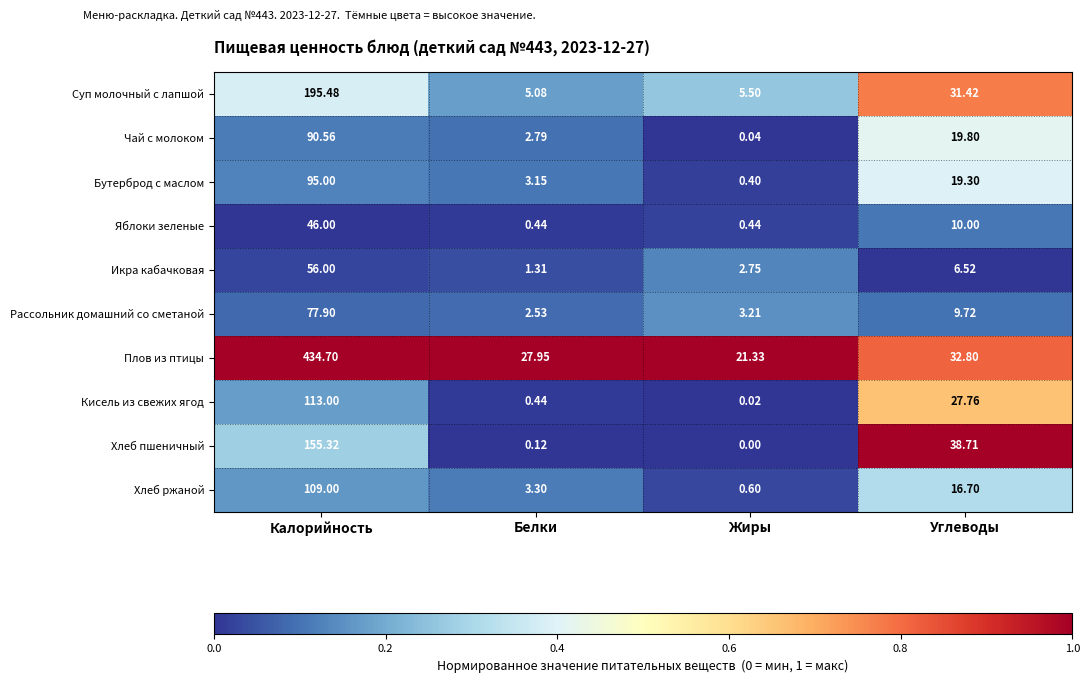

Which series has the largest total across all categories?

Плов из птицы